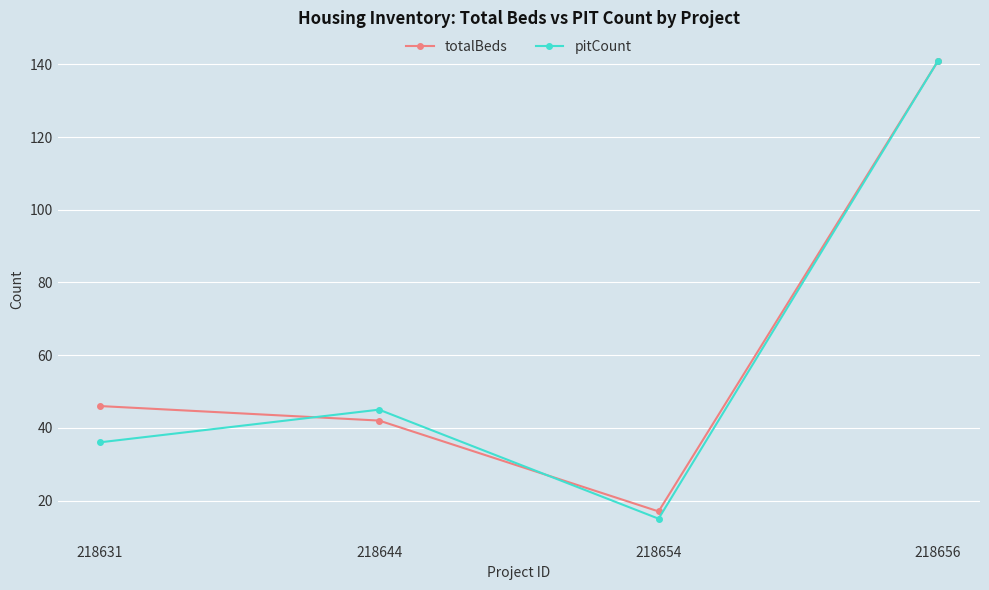

What are all the series names shown in the legend?

totalBeds, pitCount